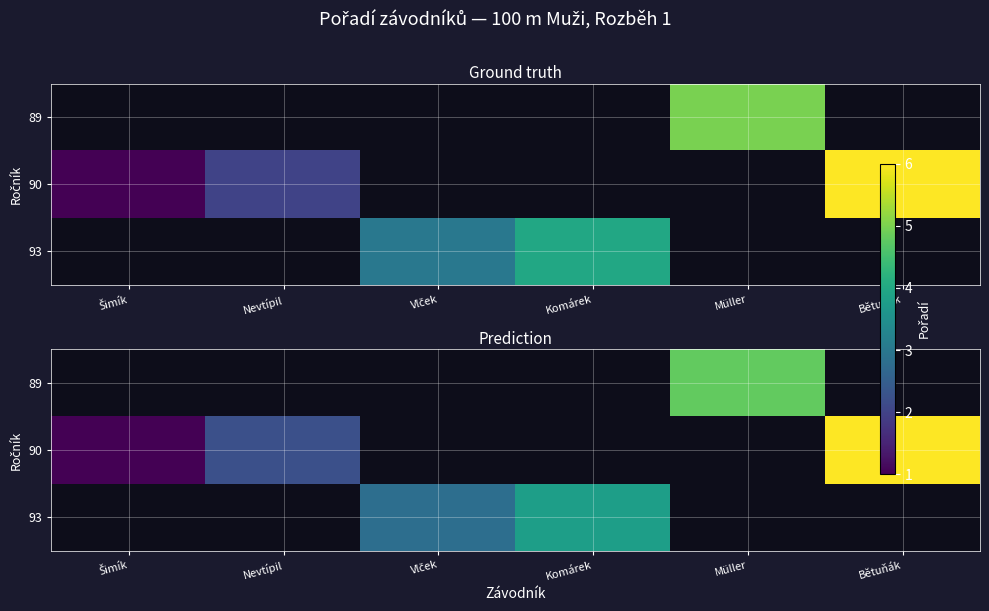

Which label corresponds to the largest value in the chart?

Bětuňák